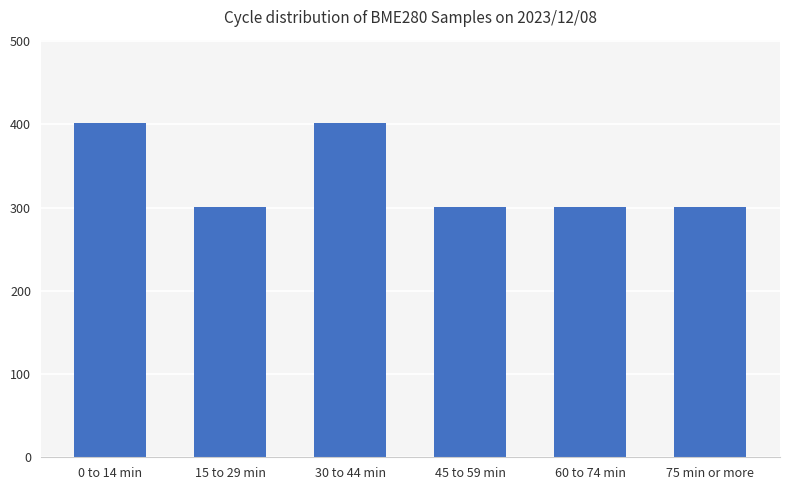

What is the ratio of the value at 15 to 29 min to the value at 0 to 14 min?

0.8